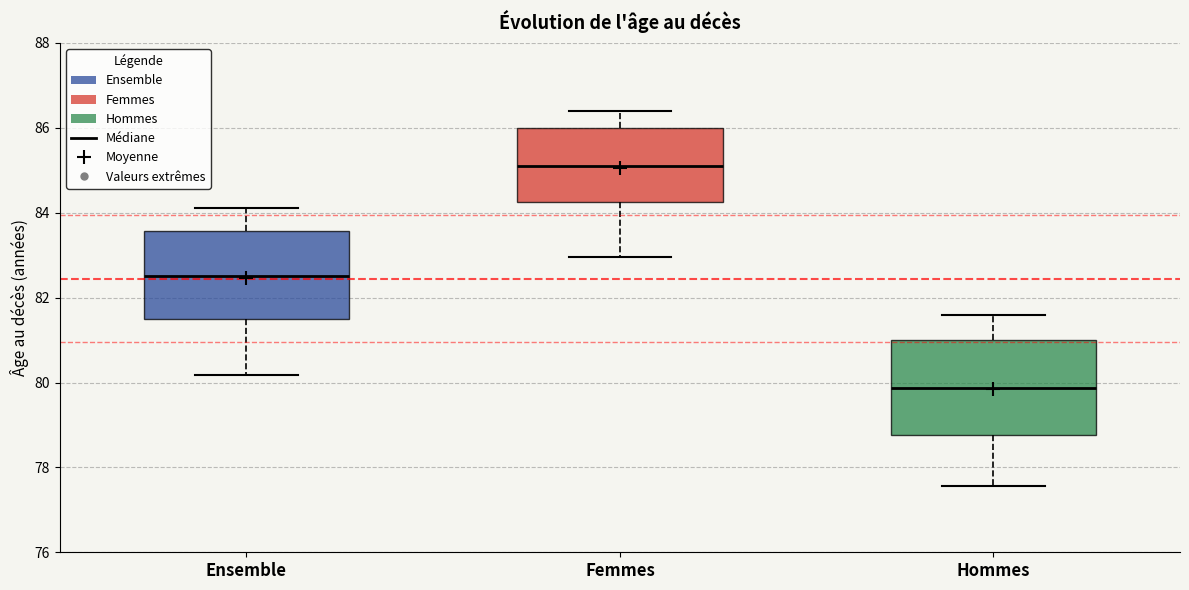

Reading left to right, read every box against the y-axis: the position of its median line, the range the box covers, and the ends of its whiskers. The values are not printed on the chart, so give them approximately, as read against the axis.

Ensemble: median 82.6, box 81.4 to 83.6, whiskers 80.2 to 84.2
Femmes: median 85.0, box 84.2 to 86.0, whiskers 83.0 to 86.4
Hommes: median 79.8, box 78.8 to 81.0, whiskers 77.6 to 81.6